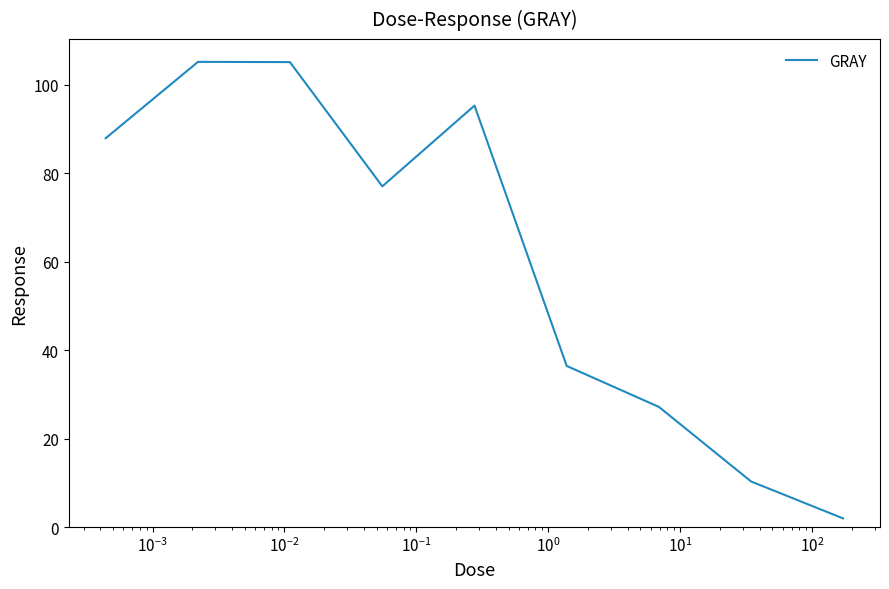

What is the difference between the maximum and minimum values?

103.2